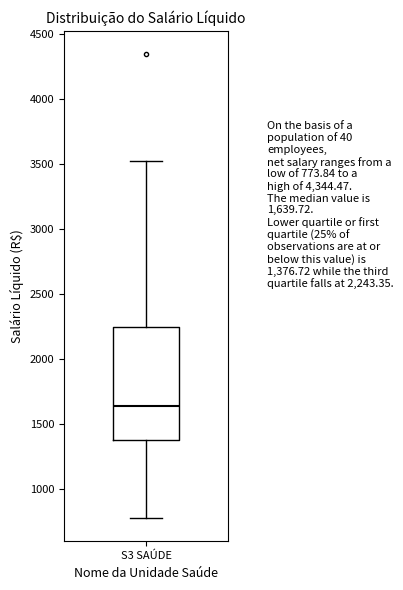

Transcribe this box plot: give where the median line is, the range the box spans, and where the two whiskers end, as read against the y-axis. The values are not printed on the chart, so give them approximately, as read against the axis.

median 1650, box 1400 to 2250, whiskers 750 to 3500